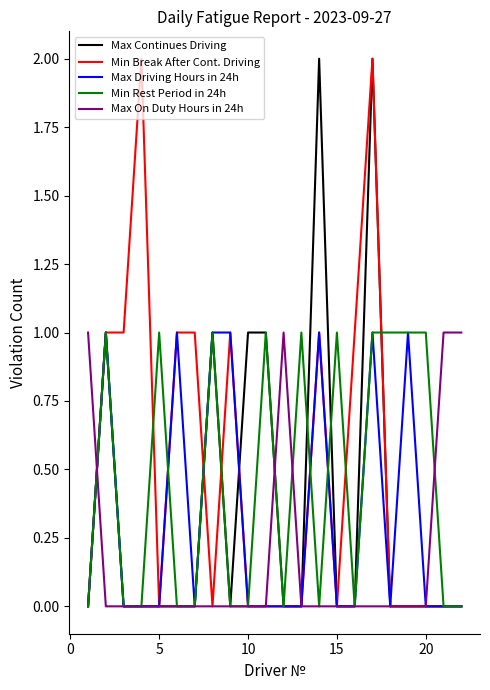

How many lines are shown in the chart?

5